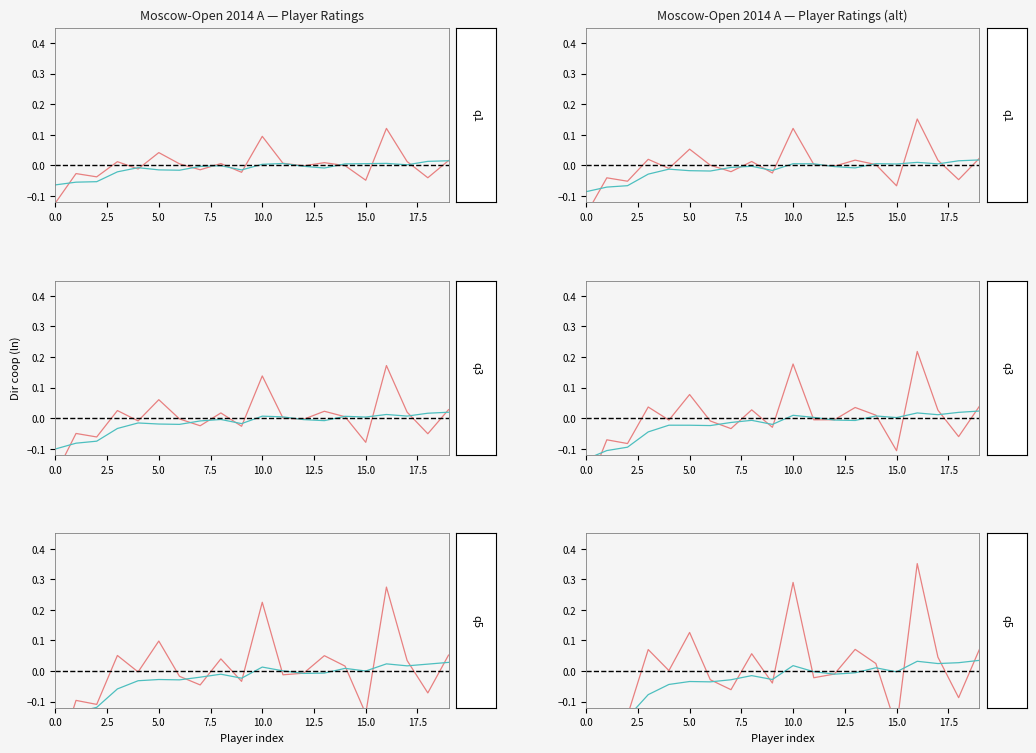

How many negative values does the acc_dir_coop series have?

10